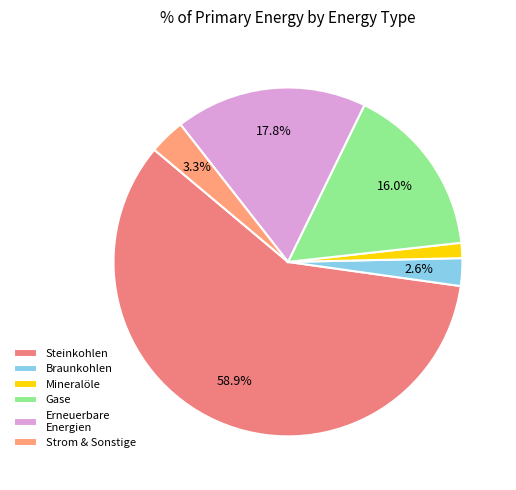

Rank the categories by value from highest to lowest.

Steinkohlen, Erneuerbare Energien, Gase, Strom & Sonstige, Braunkohlen, Mineralöle